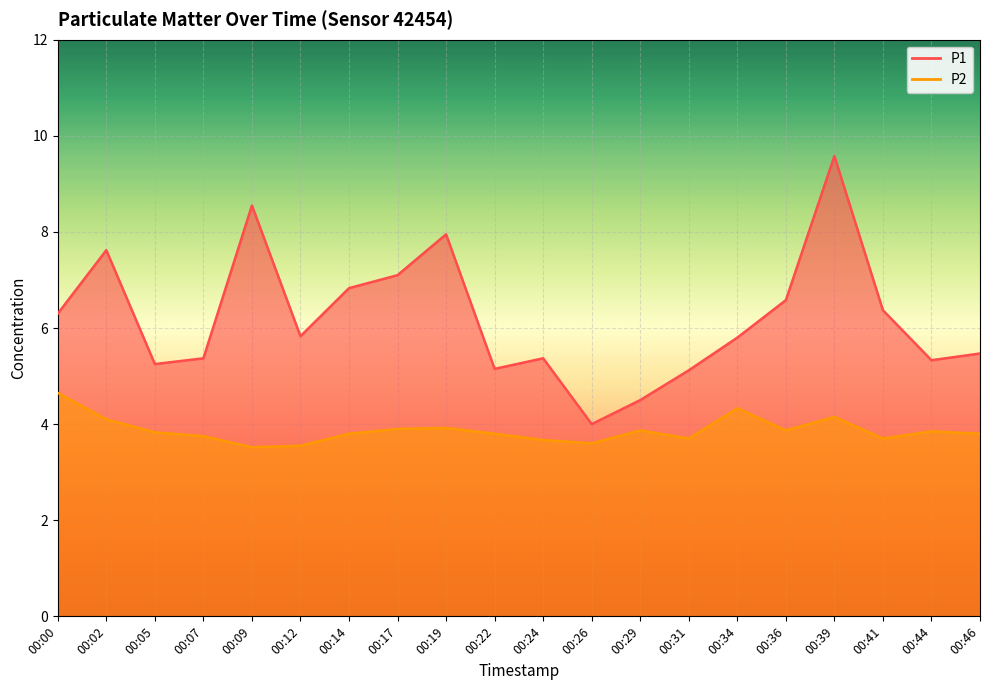

How many values in the P1 series exceed 5?

18